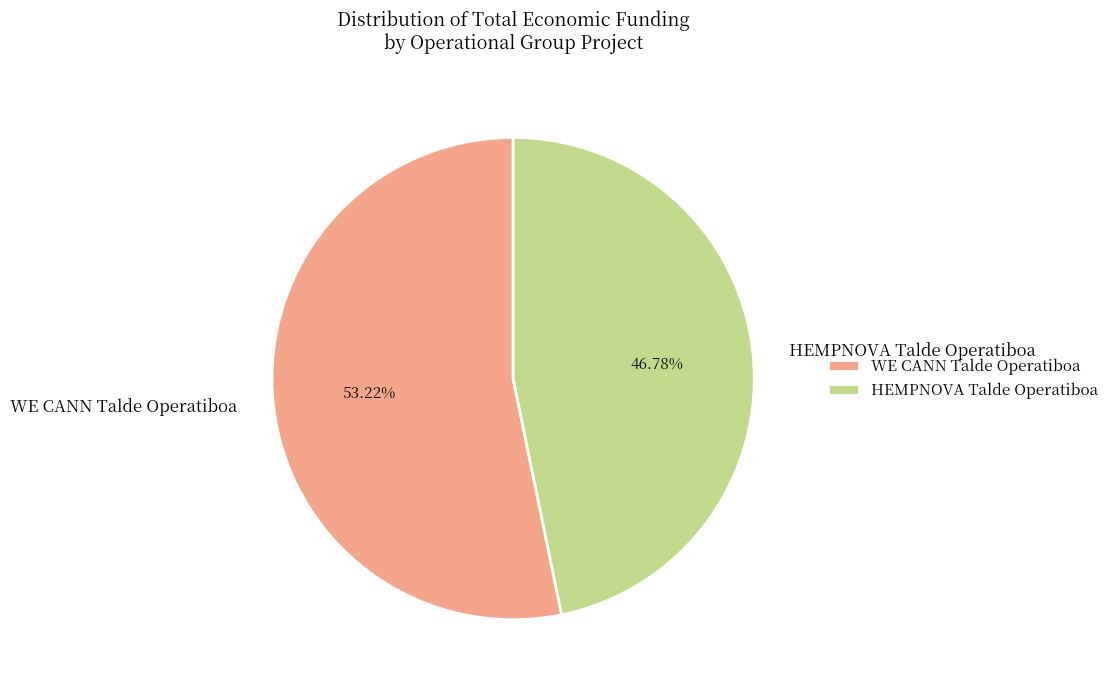

Approximately how many times larger is the value at HEMPNOVA Talde Operatiboa compared to WE CANN Talde Operatiboa?

0.9